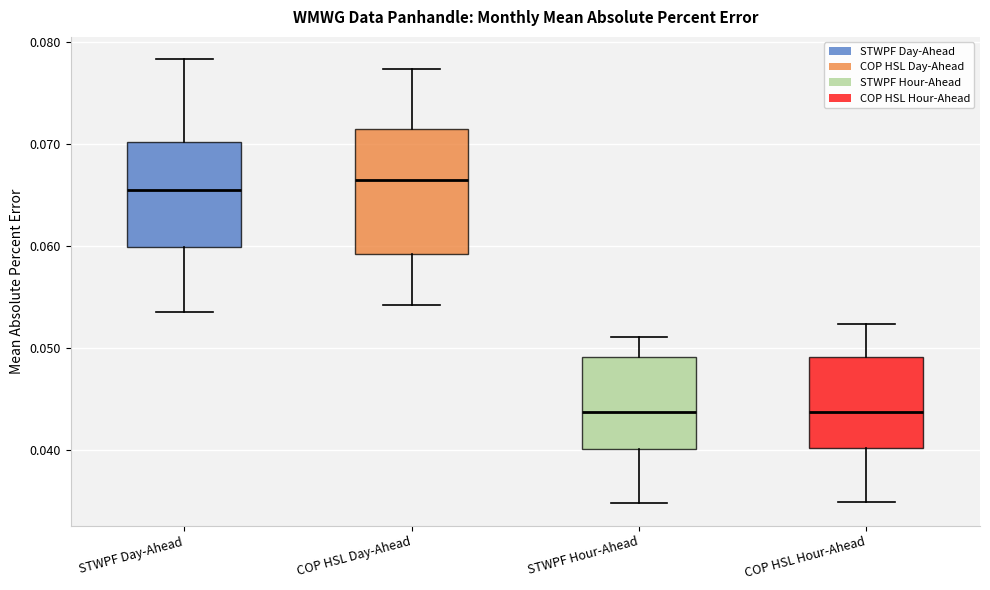

Which box is the tallest, from its lower edge to its upper edge?

COP HSL Day-Ahead